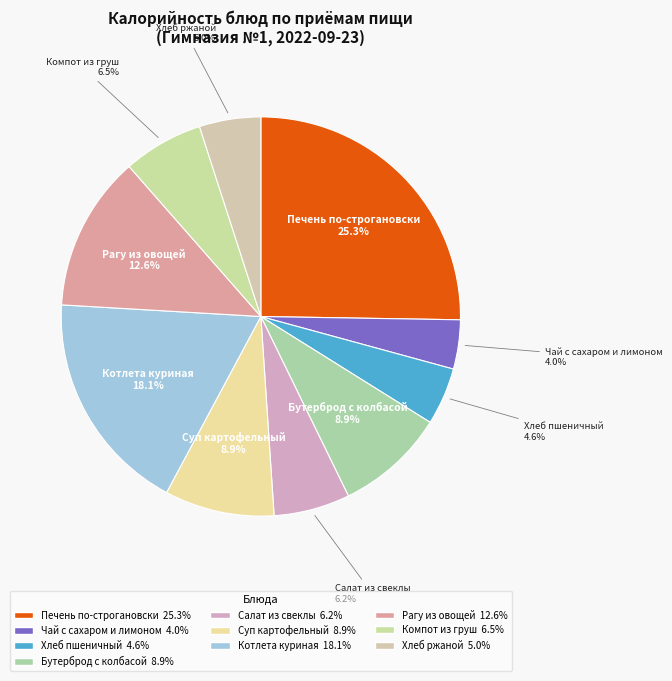

What portion of the pie excludes Чай с сахаром и лимоном?

96.0%